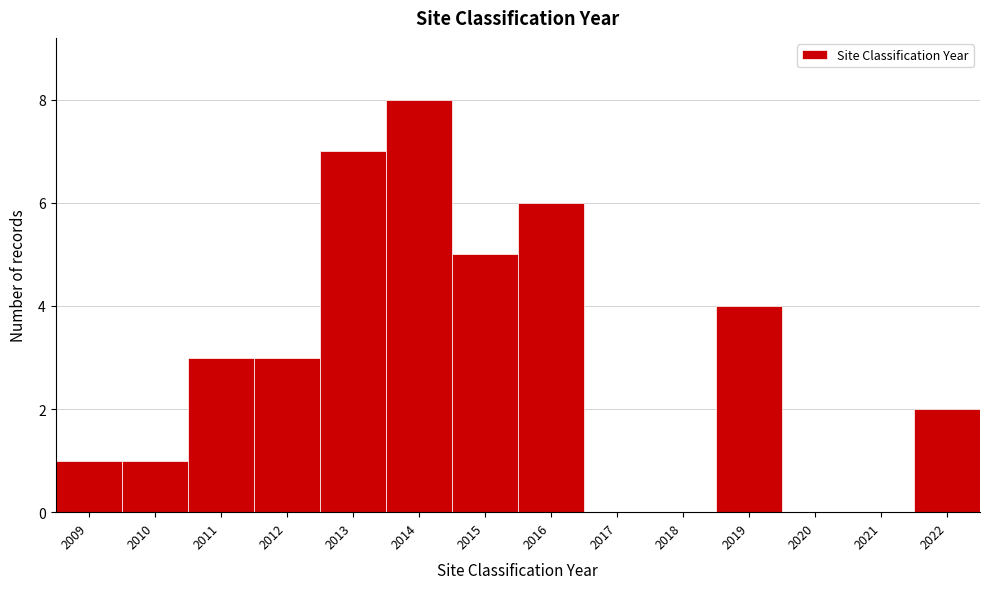

Reading right to left, list all the values displayed in this chart.

2022=2	2021=0	2020=0	2019=4	2018=0	2017=0	2016=6	2015=5	2014=8	2013=7	2012=3	2011=3	2010=1	2009=1